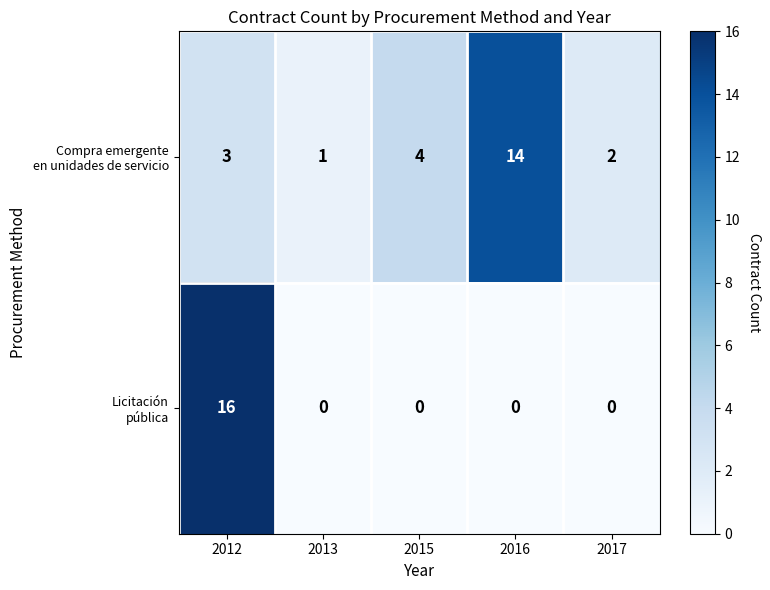

How many series are shown in this chart?

2